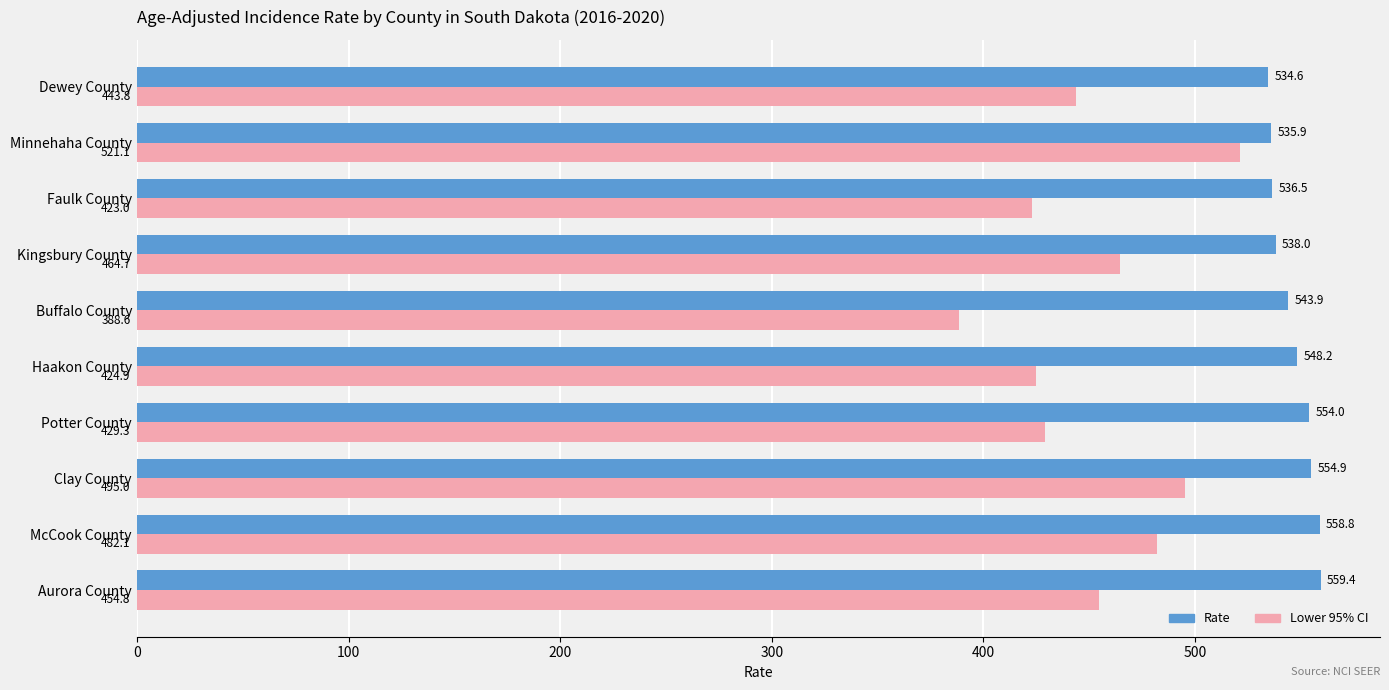

What is the difference between the highest and lowest values at McCook County?

76.7